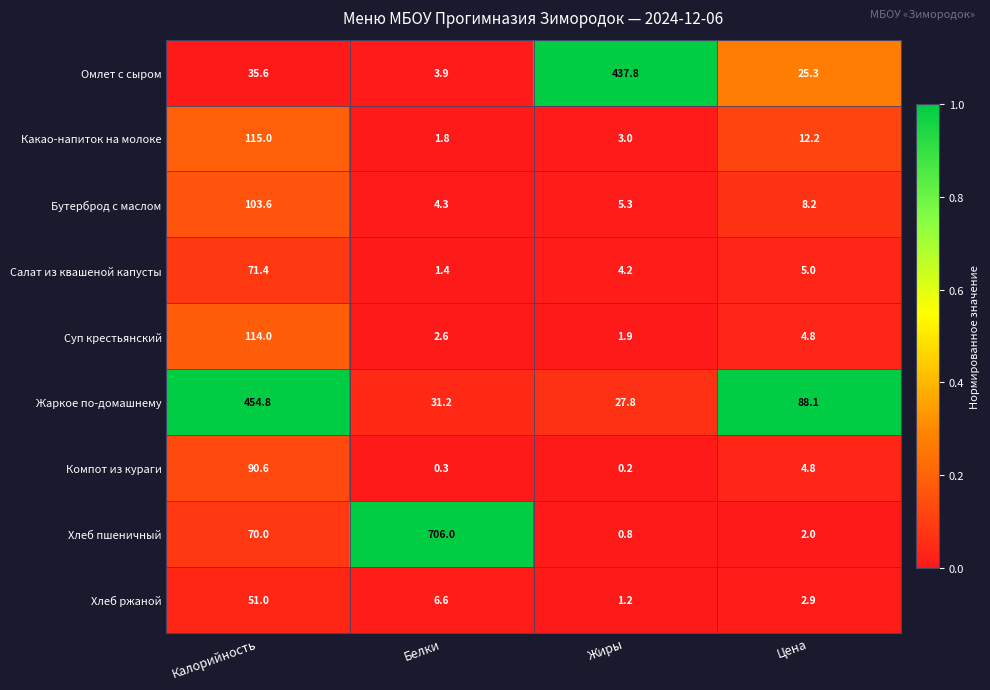

Which series changed the most between Жиры and Цена?

Омлет с сыром